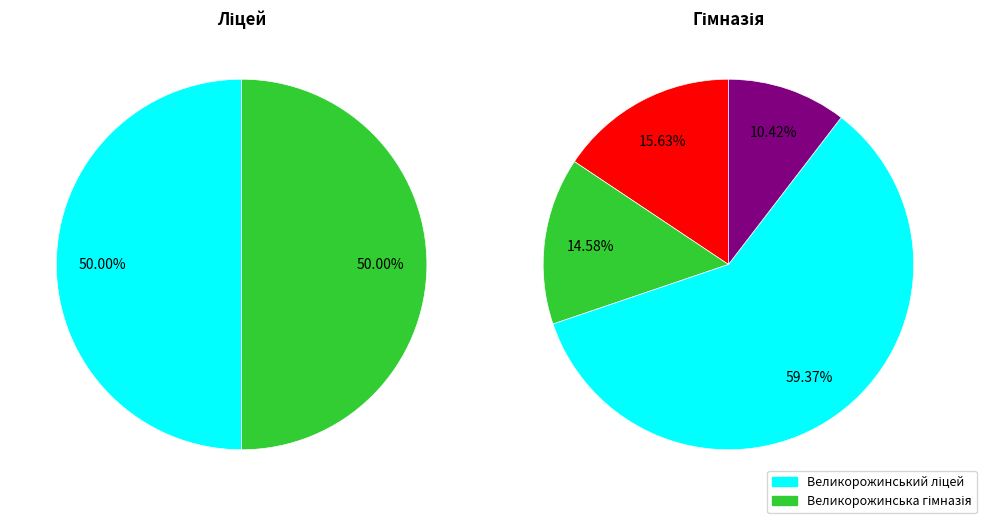

Which slice represents more than half of the pie?

Великорожинський ліцей